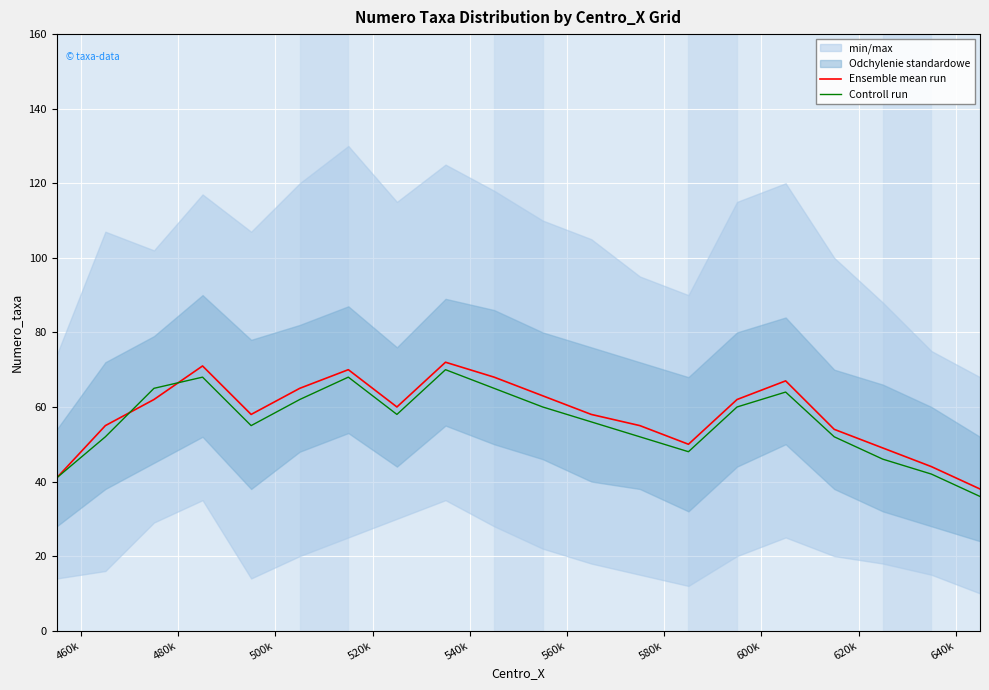

Does the chart display data point markers on the line(s)?

No